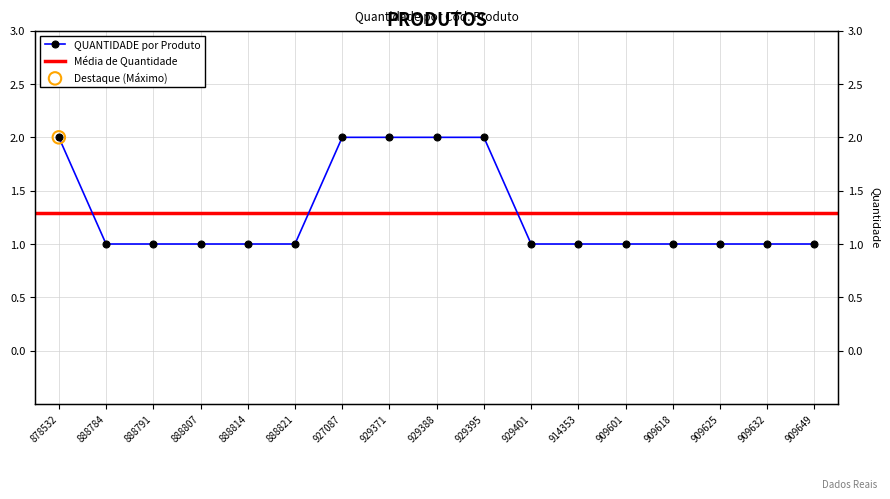

Approximately how many times larger is the value at 909625 compared to 929371?

0.5